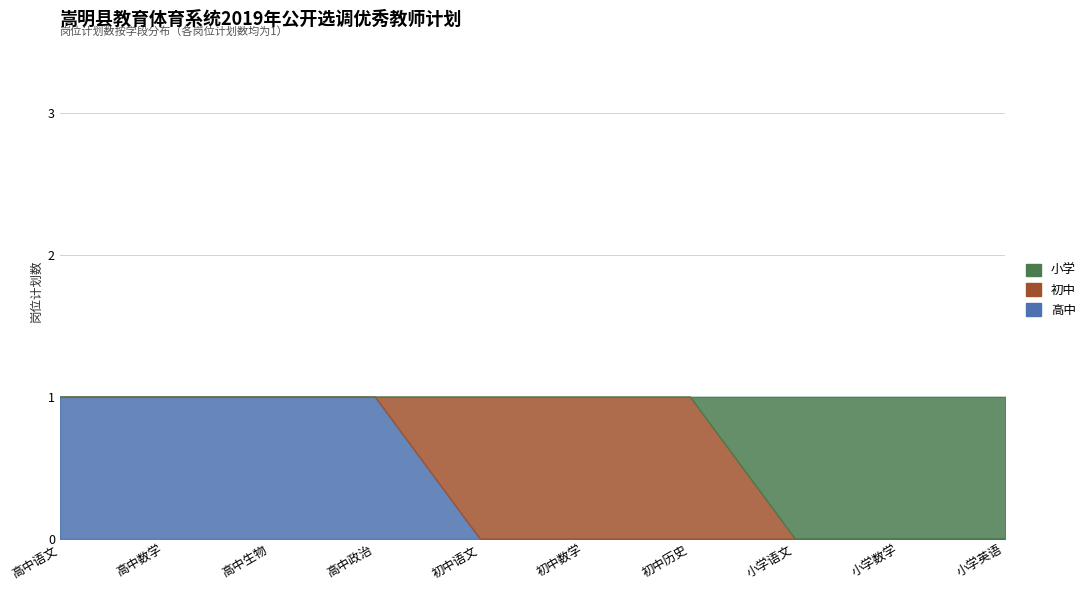

Does the chart have visible grid lines?

Yes